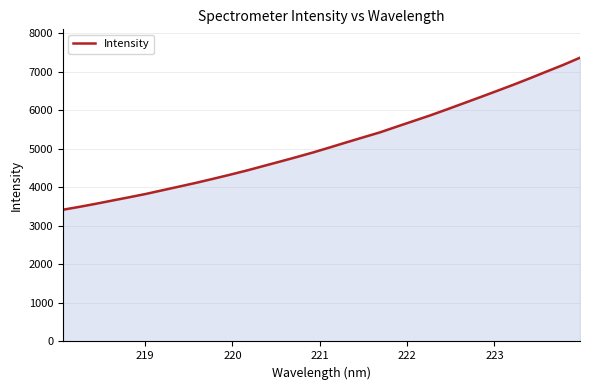

Count the number of values greater than 5036.

16